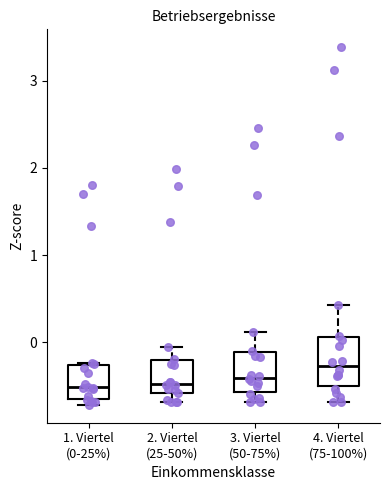

Reading left to right, transcribe this box plot: for each box, give where its median line is, the range the box spans, and where its two whiskers end, as read against the y-axis. The values are not printed on the chart, so give them approximately, as read against the axis.

1. Viertel (0-25%): median -0.5, box -0.6 to -0.3, whiskers -0.7 to -0.2
2. Viertel (25-50%): median -0.5, box -0.6 to -0.2, whiskers -0.7 to -0.1
3. Viertel (50-75%): median -0.4, box -0.6 to -0.1, whiskers -0.7 to 0.1
4. Viertel (75-100%): median -0.3, box -0.5 to 0.1, whiskers -0.7 to 0.4